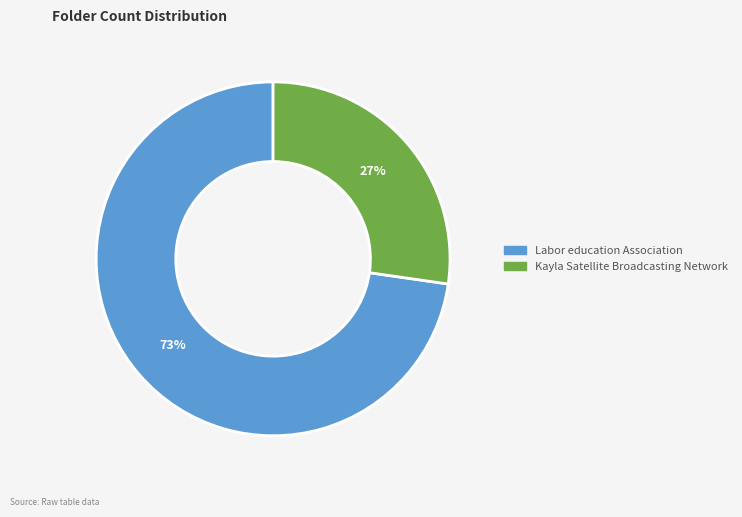

Which slice represents more than half of the pie?

Labor education Association